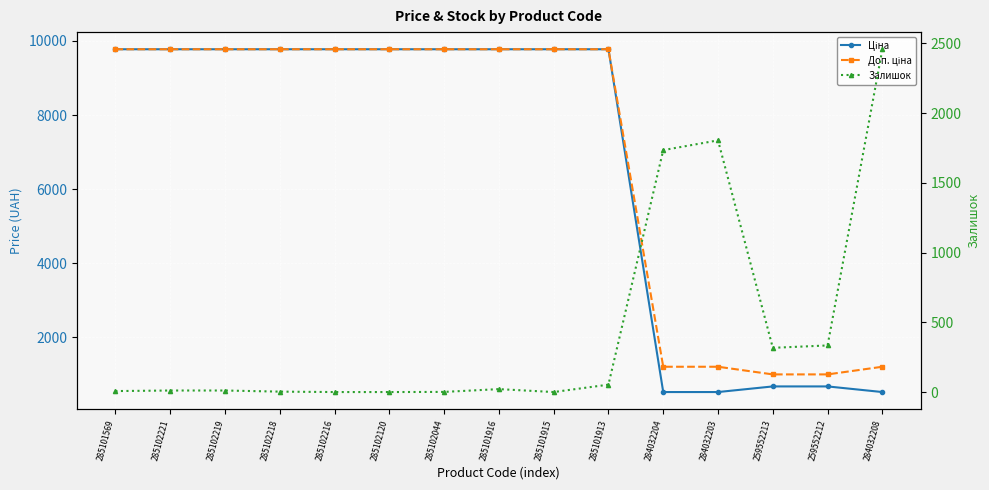

At which label does Залишок reach its peak?

284032208